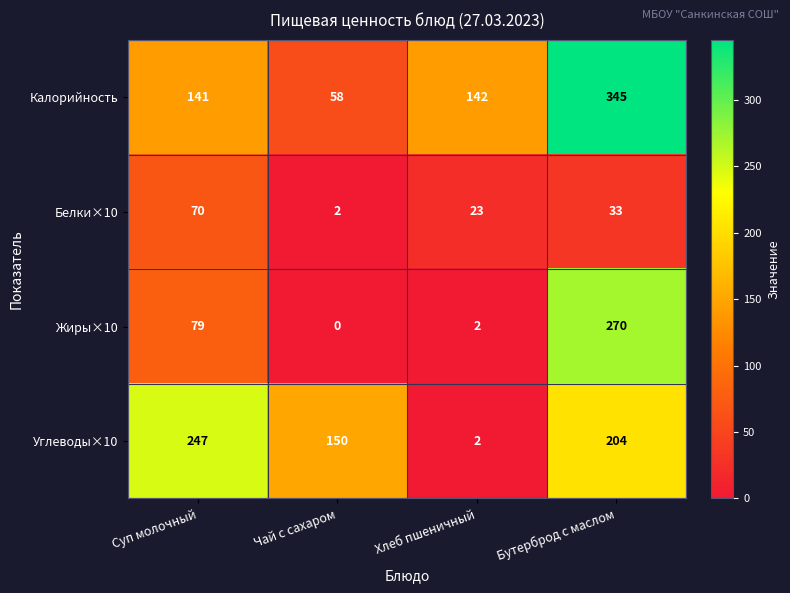

How many positive values does the Жиры×10 series have?

3